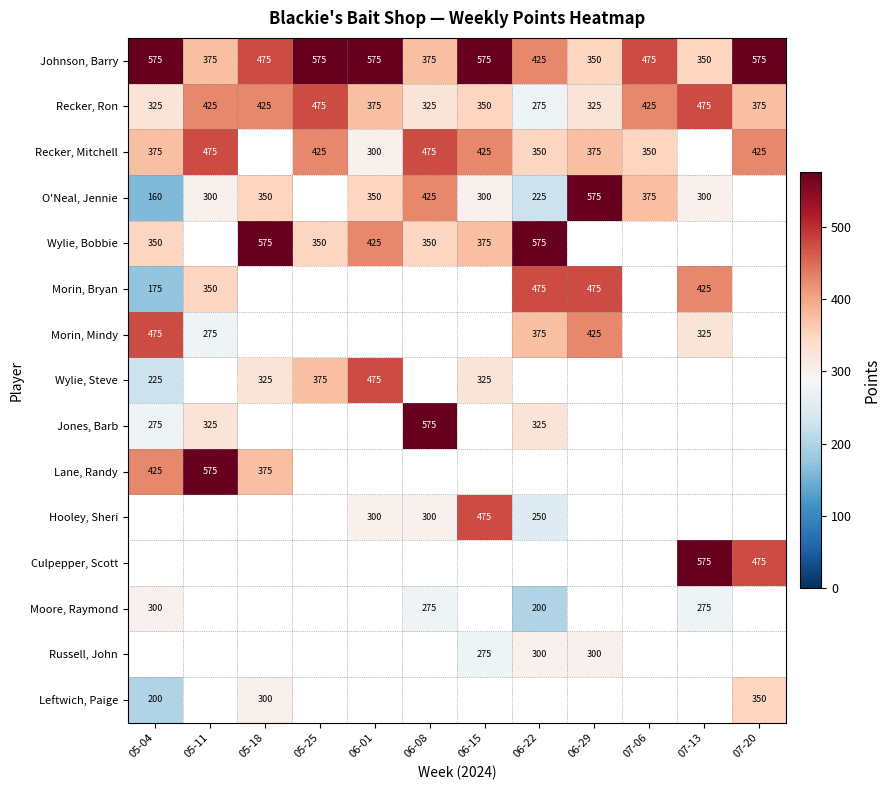

The Recker, Mitchell series shows 475 at 05-11. True or false?

True